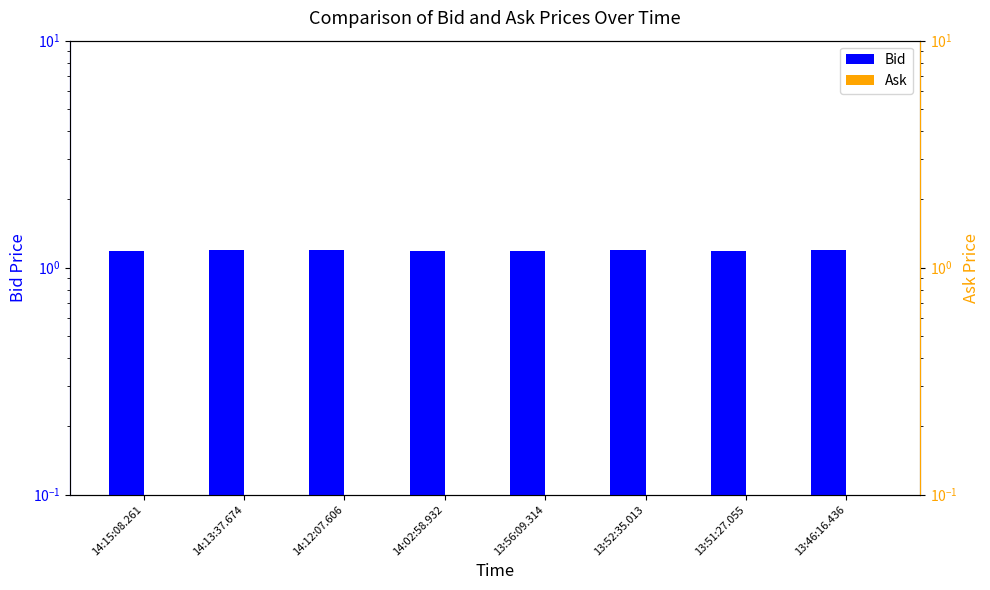

How many distinct data groups are displayed?

2